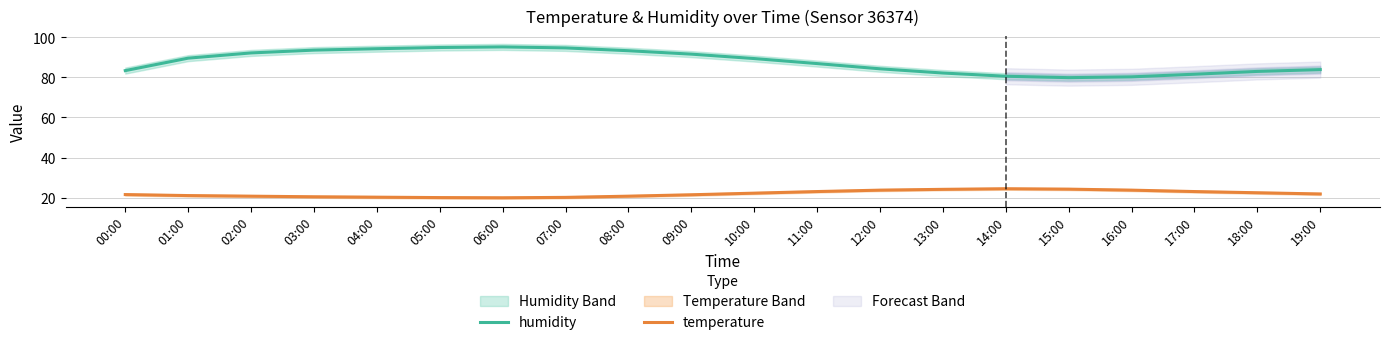

Where does the temperature series first go above 21?

00:00